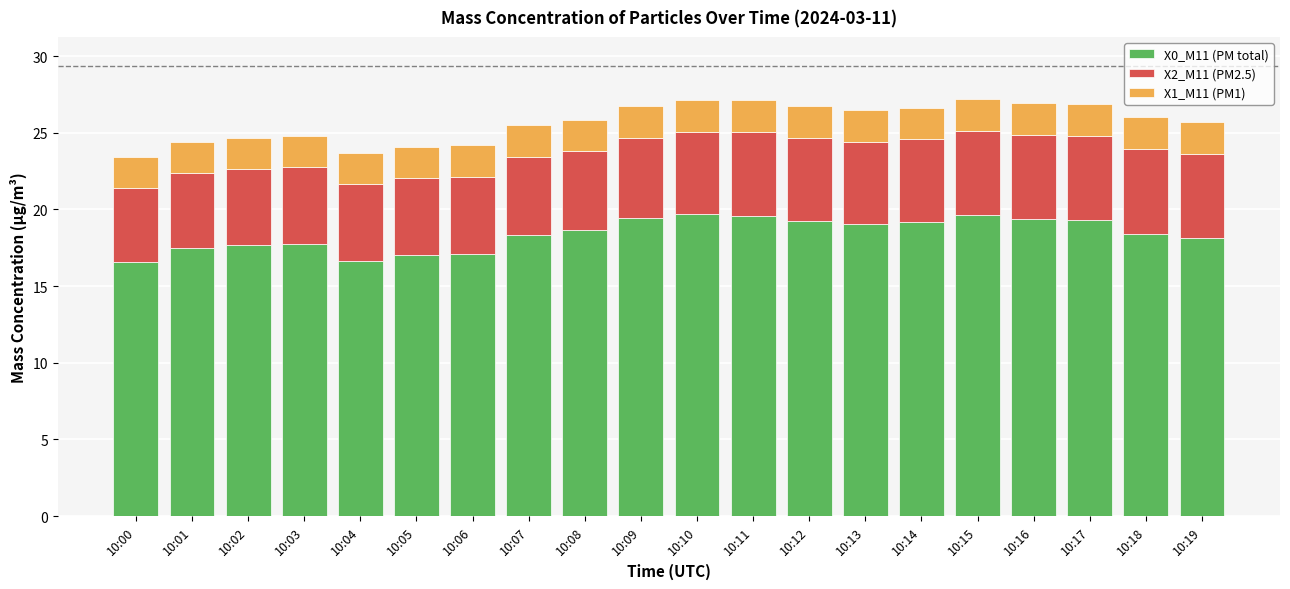

What is the total value across all series at 10:07?

25.5